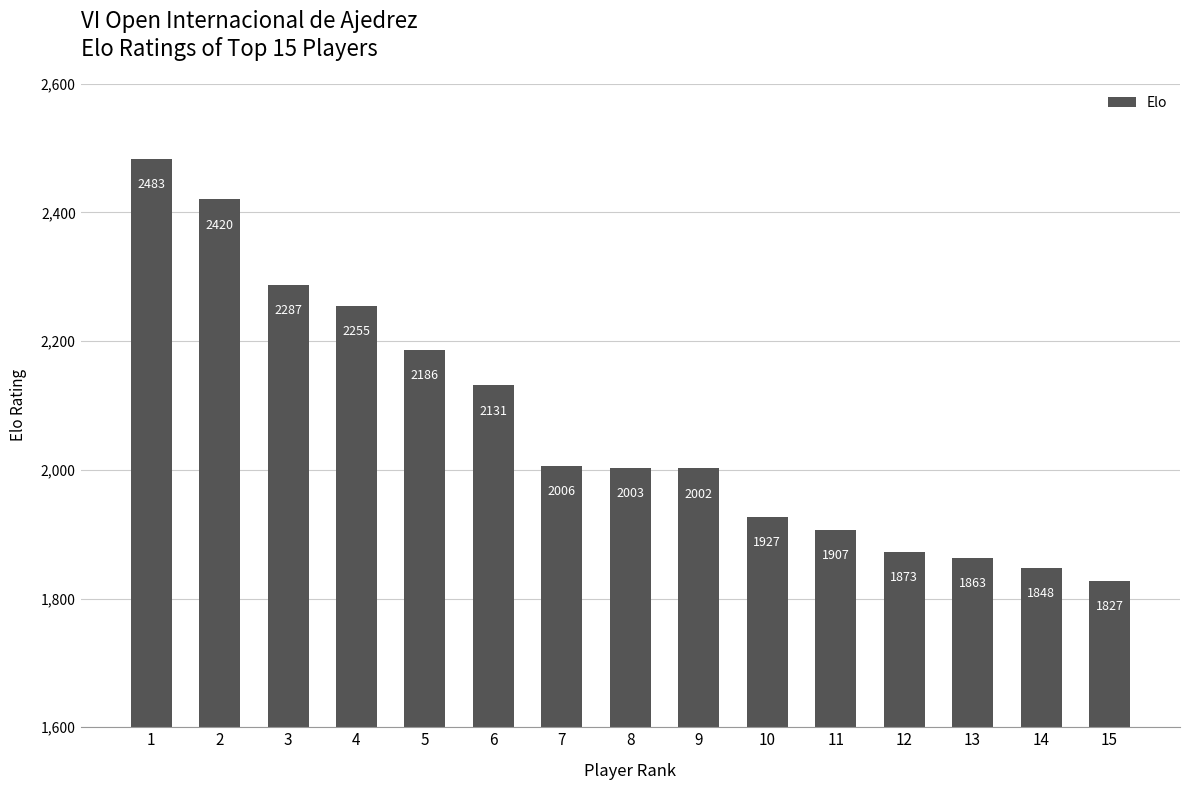

The value at 2 is 2420. True or false?

True